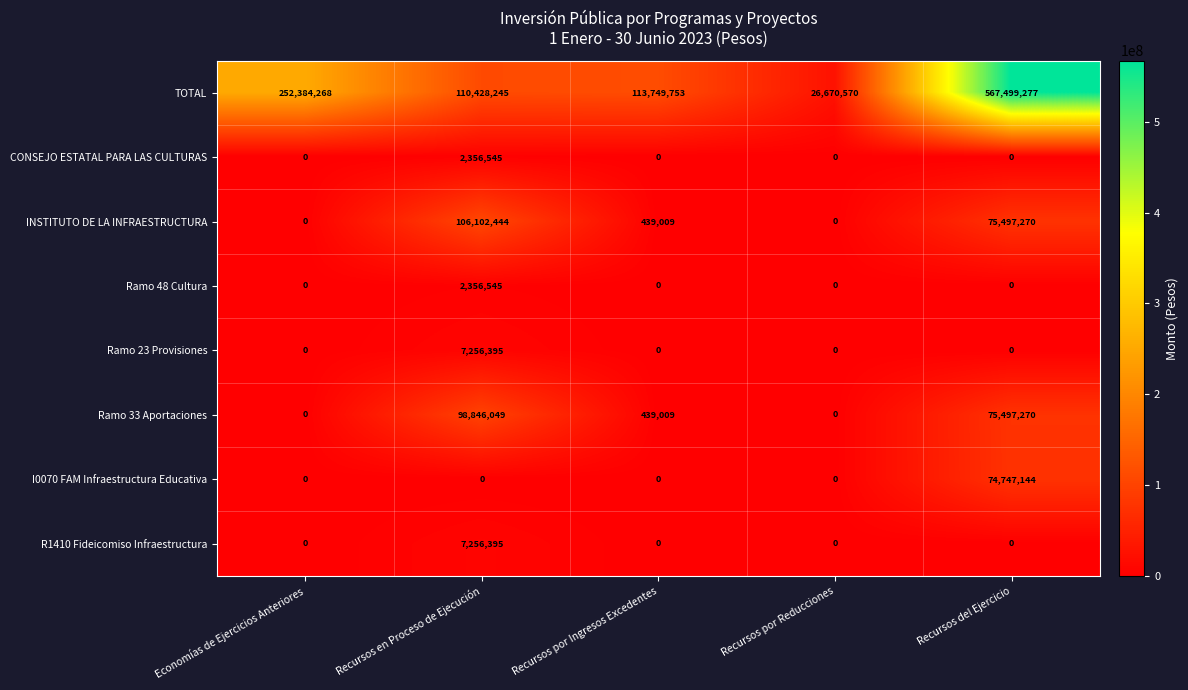

The CONSEJO ESTATAL PARA LAS CULTURAS series shows 1203593 at Recursos por Reducciones. True or false?

False